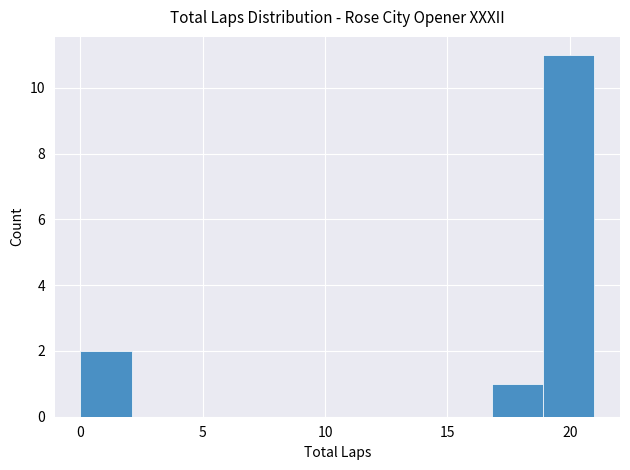

Reading left to right, list every bar in this chart as the range it spans on the x-axis followed by its height. Neither the bar edges nor the heights are printed on the chart, so give them approximately, as read against the axes.

0.0 to 2.1: 2
2.1 to 4.2: 0
4.2 to 6.3: 0
6.3 to 8.4: 0
8.4 to 10.5: 0
10.5 to 12.6: 0
12.6 to 14.7: 0
14.7 to 16.8: 0
16.8 to 18.9: 1
18.9 to 21.0: 11